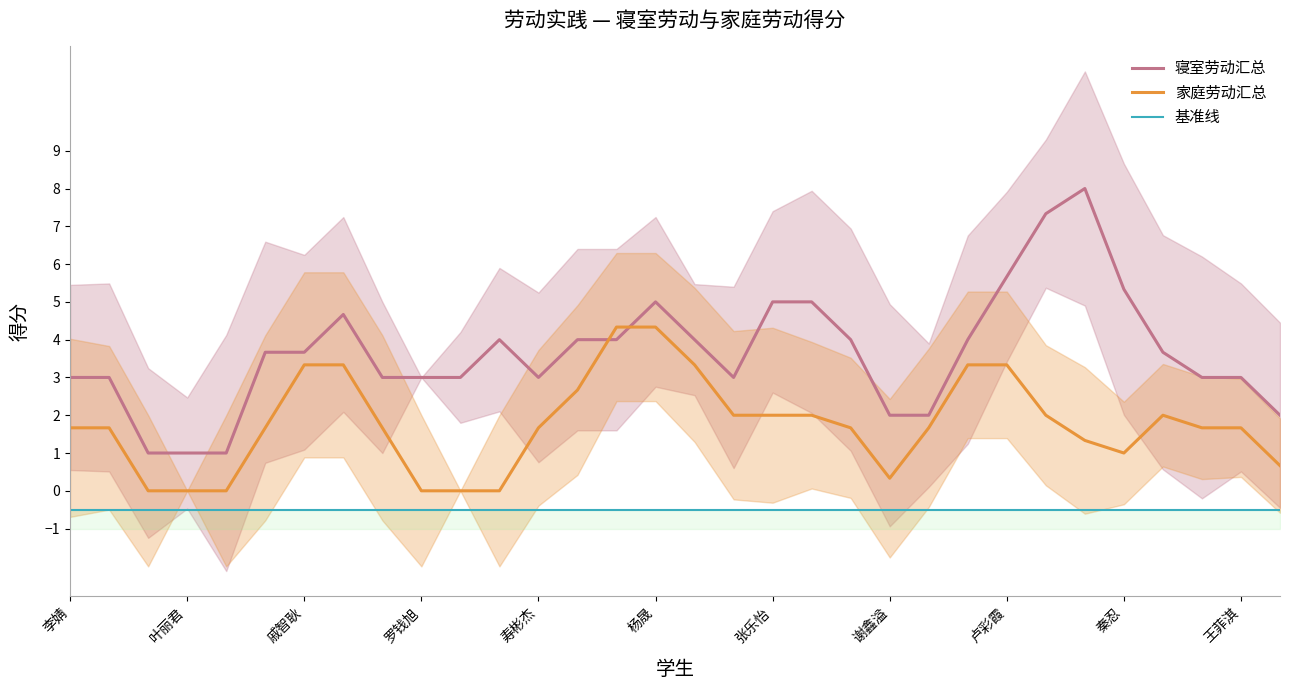

What is the total value across all series at 26?

8.8